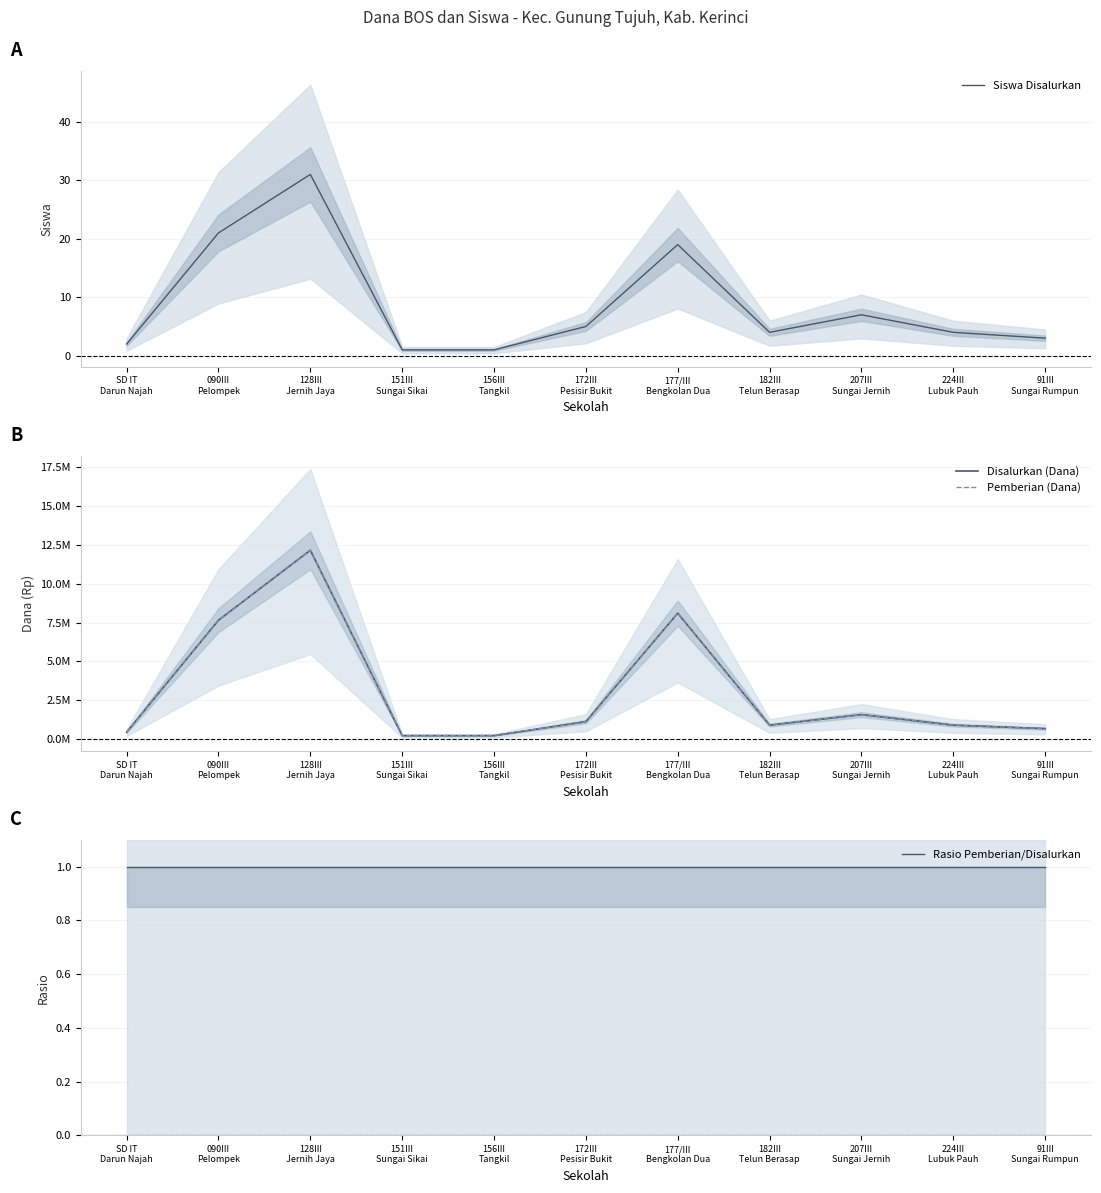

How many data points in Pemberian (Dana) are above 900000?

5